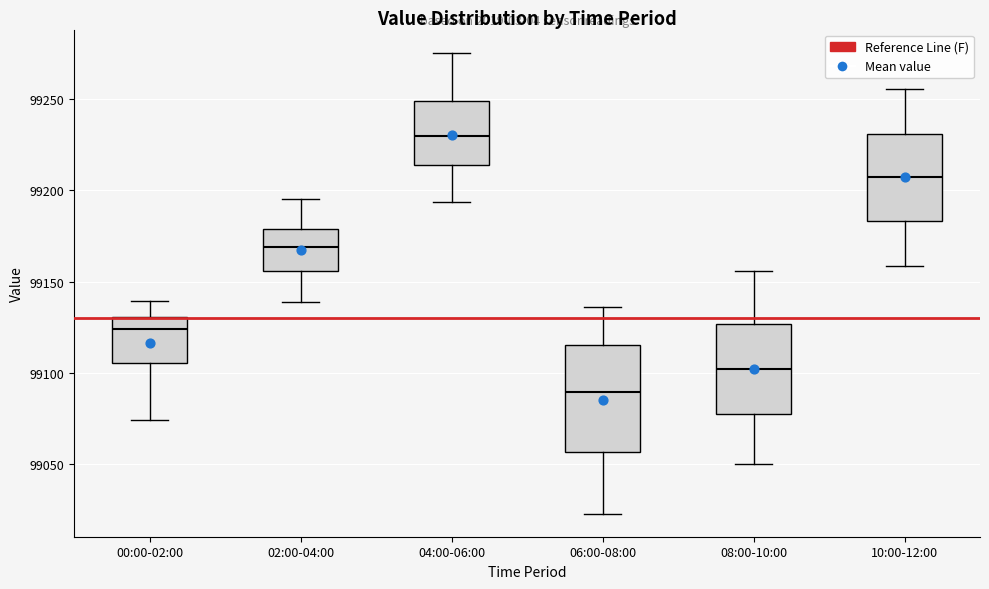

Reading left to right, read every box against the y-axis: the position of its median line, the range the box covers, and the ends of its whiskers. The values are not printed on the chart, so give them approximately, as read against the axis.

00:00-02:00: median 99125, box 99105 to 99130, whiskers 99075 to 99140
02:00-04:00: median 99170, box 99155 to 99180, whiskers 99140 to 99195
04:00-06:00: median 99230, box 99215 to 99250, whiskers 99195 to 99275
06:00-08:00: median 99090, box 99055 to 99115, whiskers 99025 to 99135
08:00-10:00: median 99100, box 99080 to 99125, whiskers 99050 to 99155
10:00-12:00: median 99205, box 99185 to 99230, whiskers 99160 to 99255